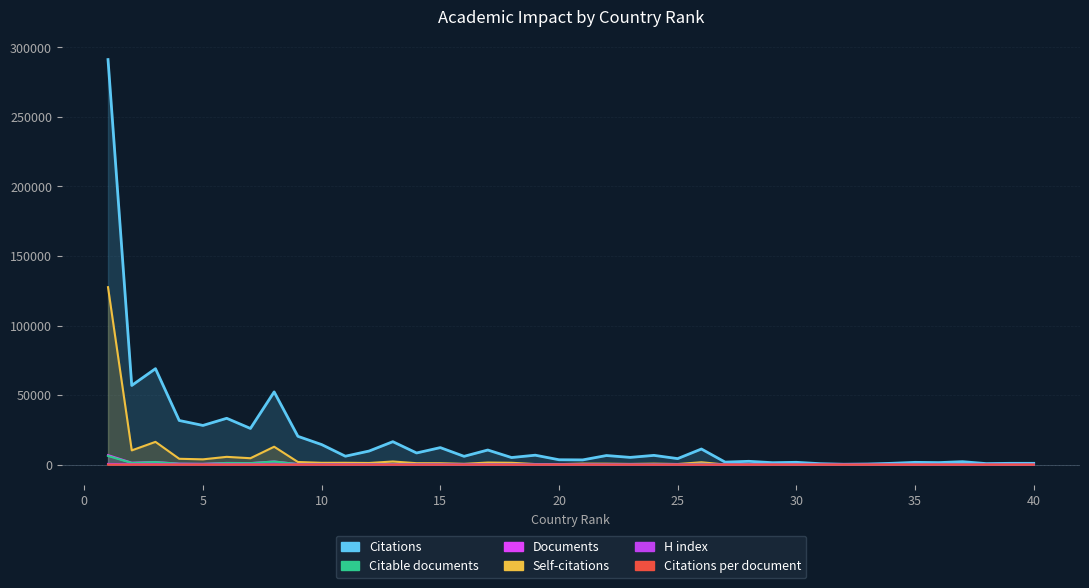

Which series changed the most between 15 and 19?

Citations